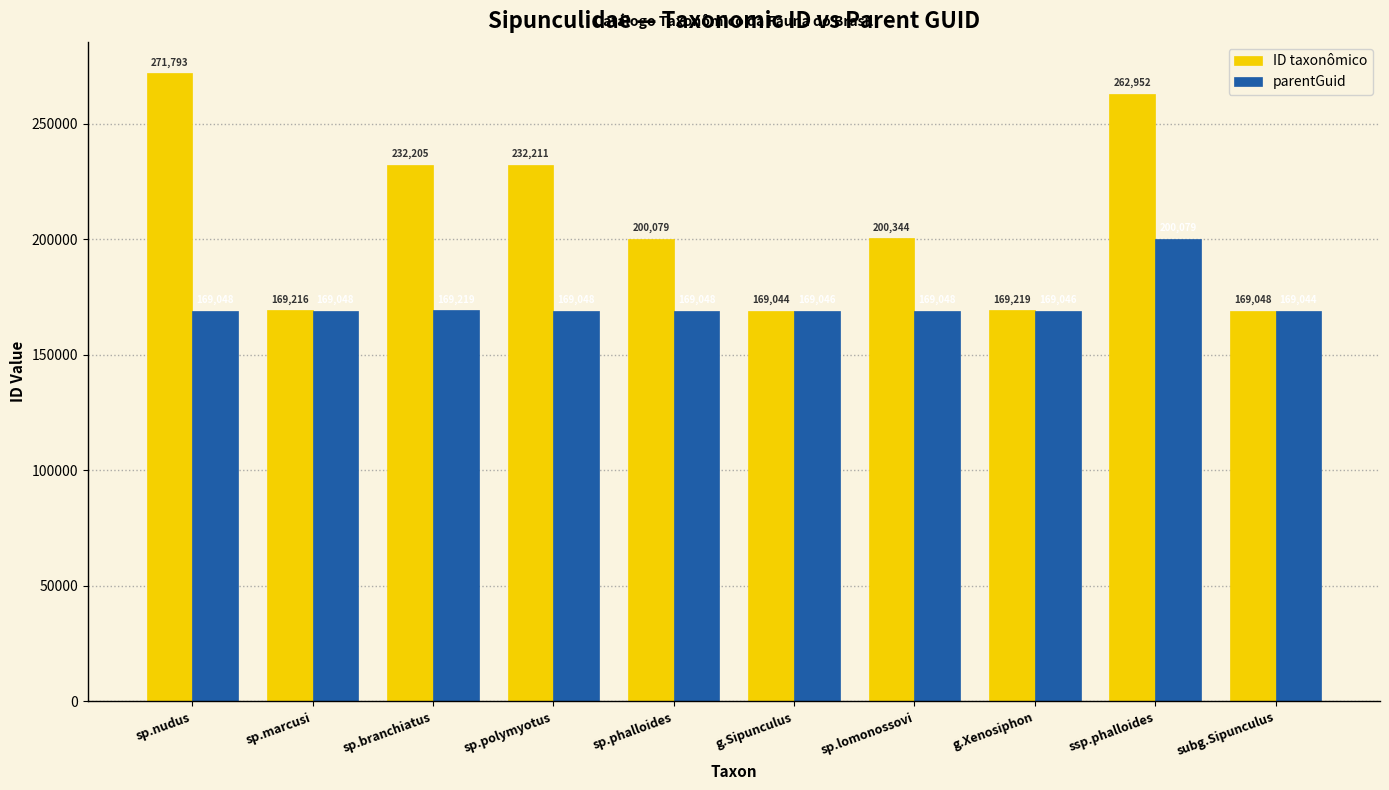

At which label does ID taxonômico first exceed 200344?

sp.nudus